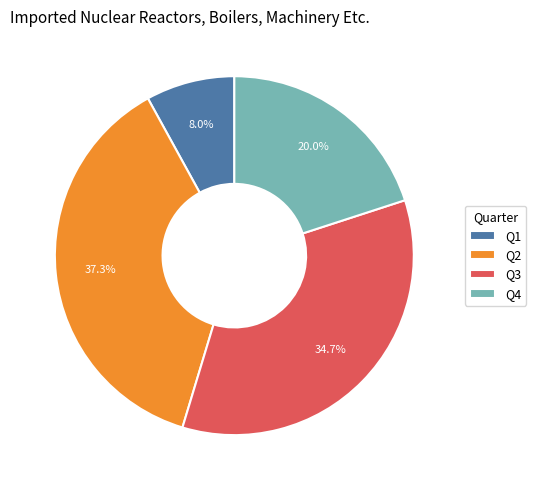

Between Q1 and Q4, which is larger?

Q4